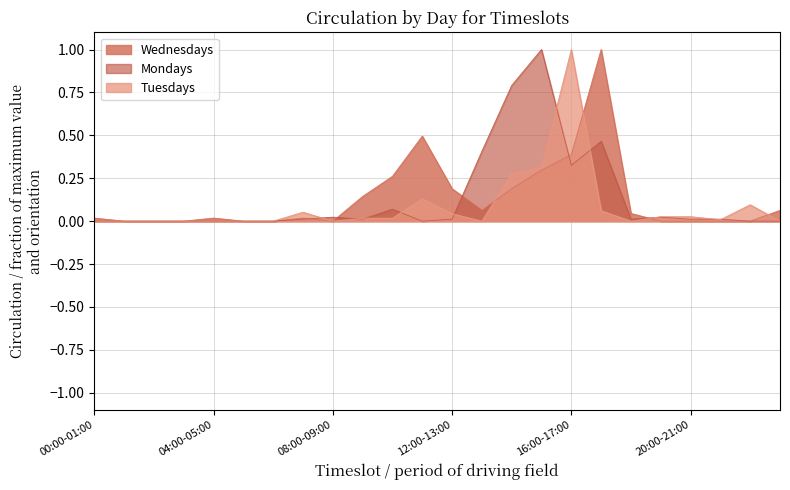

Count the number of data series in this chart.

3